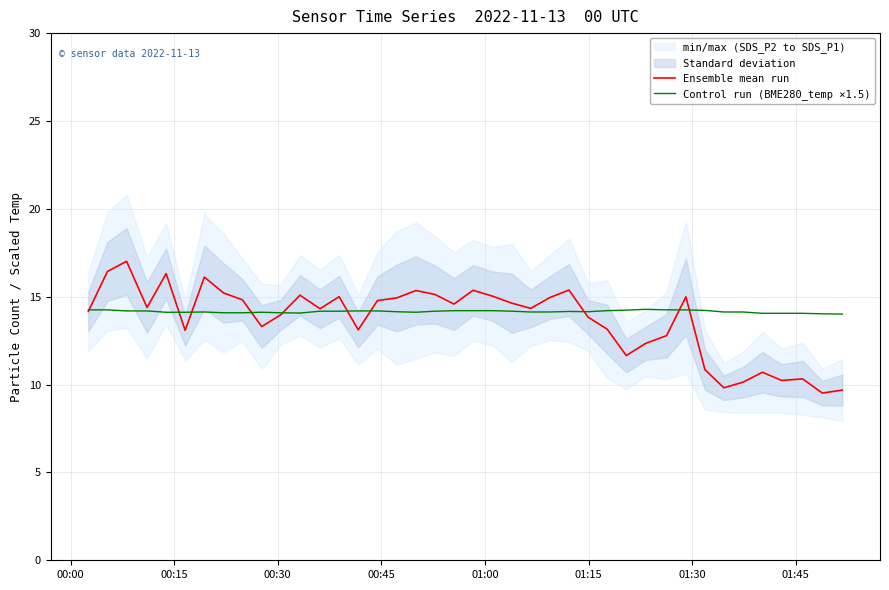

What is the maximum value for Control run (BME280_temp ×1.5)?

14.3